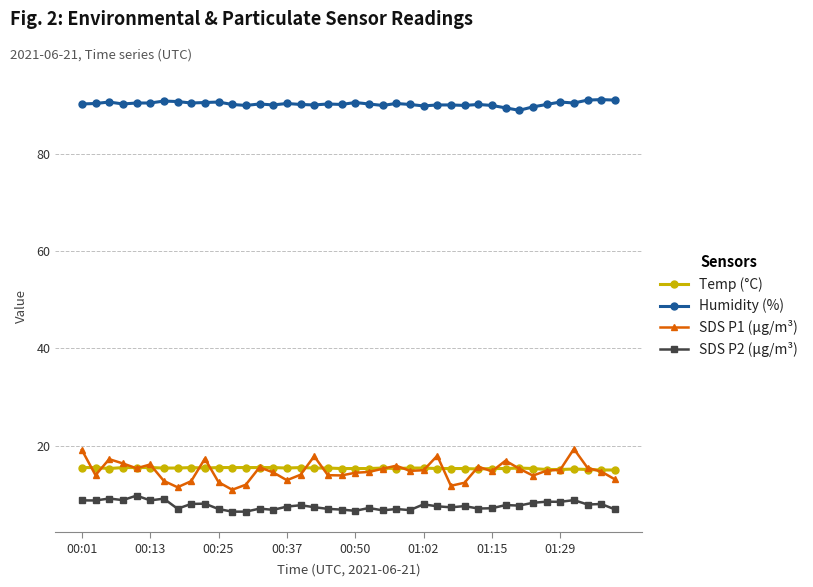

What is the maximum value for Temp (°C)?

15.5